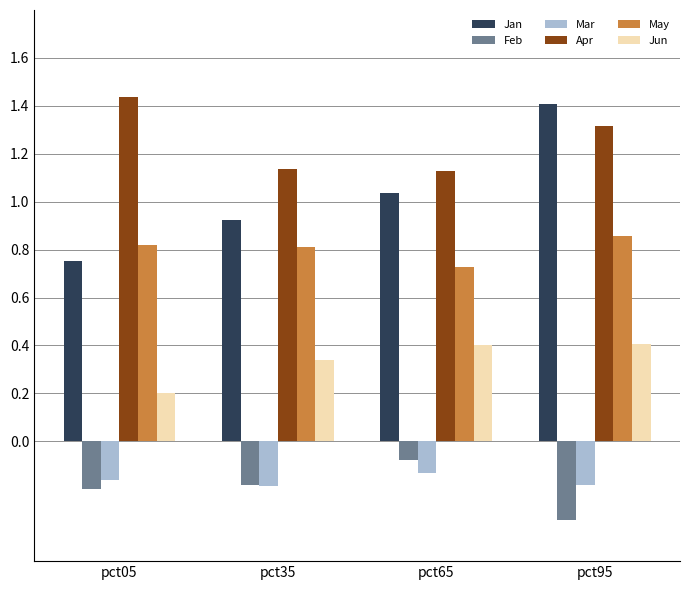

The value of Mar at pct35 is -0.2. True or false?

True